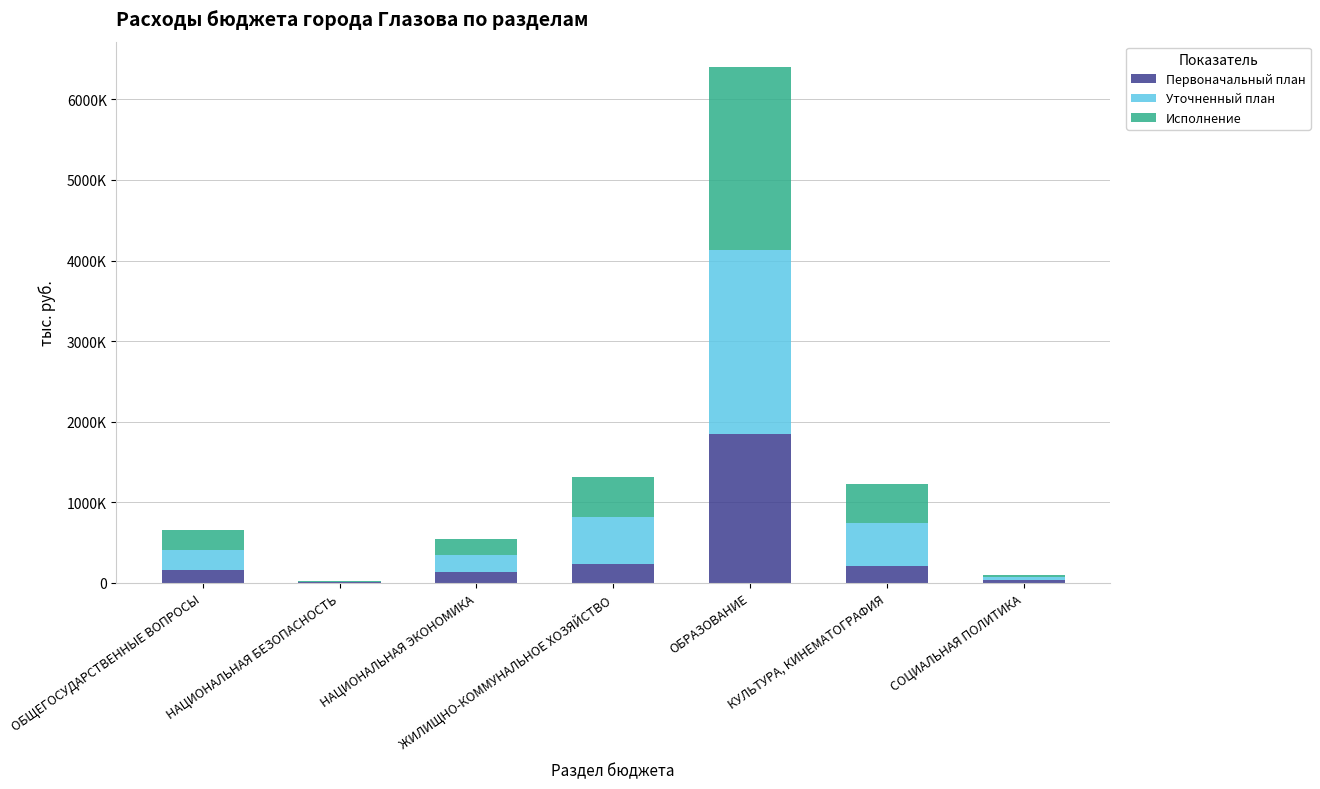

Are the bars grouped side by side (vs. stacked)?

No